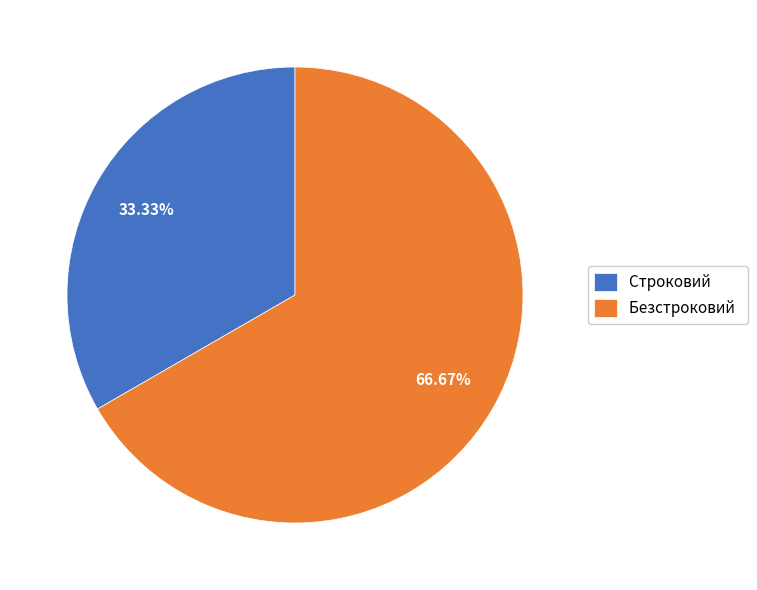

Which slice represents more than half of the pie?

Безстроковий